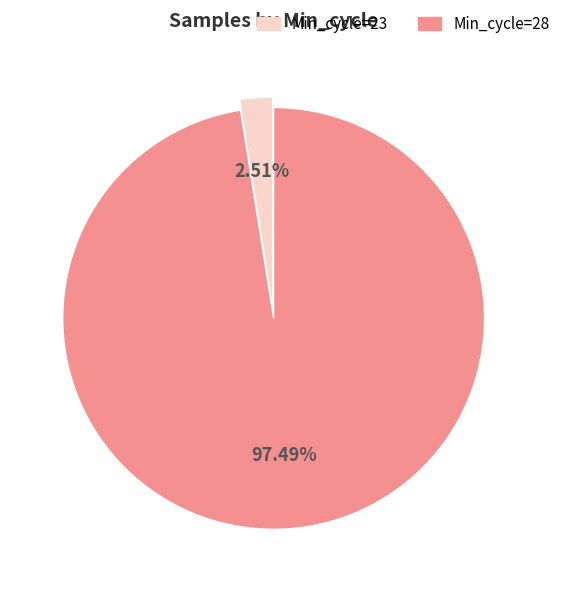

To the nearest percent, what is the average slice percentage?

50%